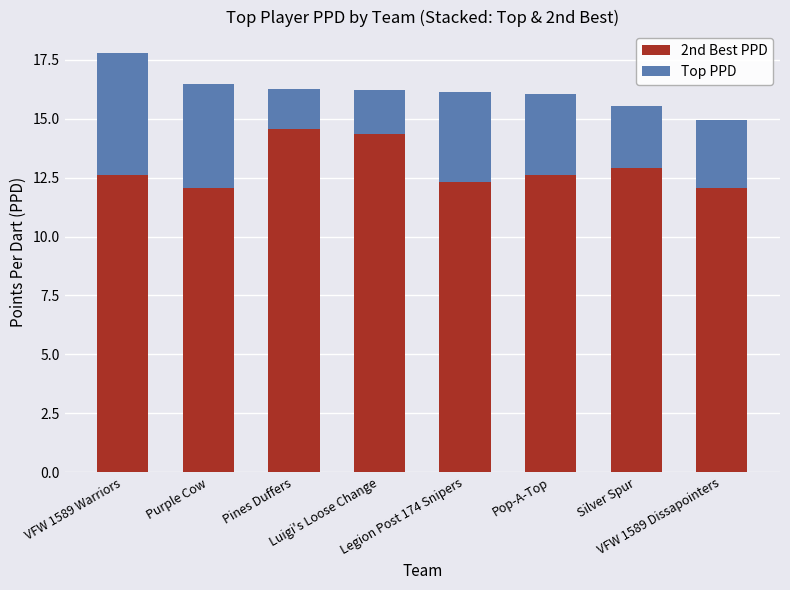

What is the average value of the 2nd Best PPD series?

12.9